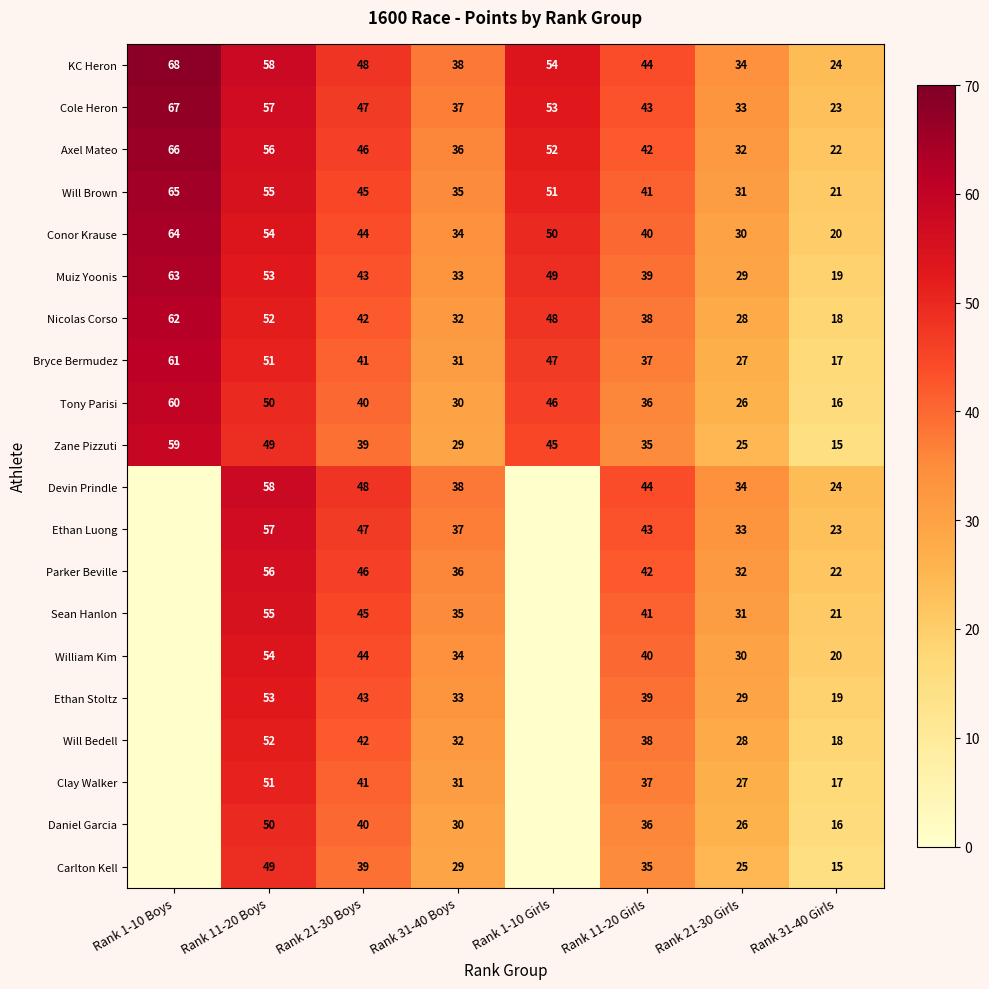

Rank the categories by Axel Mateo value from highest to lowest.

Rank 1-10 Boys, Rank 11-20 Boys, Rank 1-10 Girls, Rank 21-30 Boys, Rank 11-20 Girls, Rank 31-40 Boys, Rank 21-30 Girls, Rank 31-40 Girls